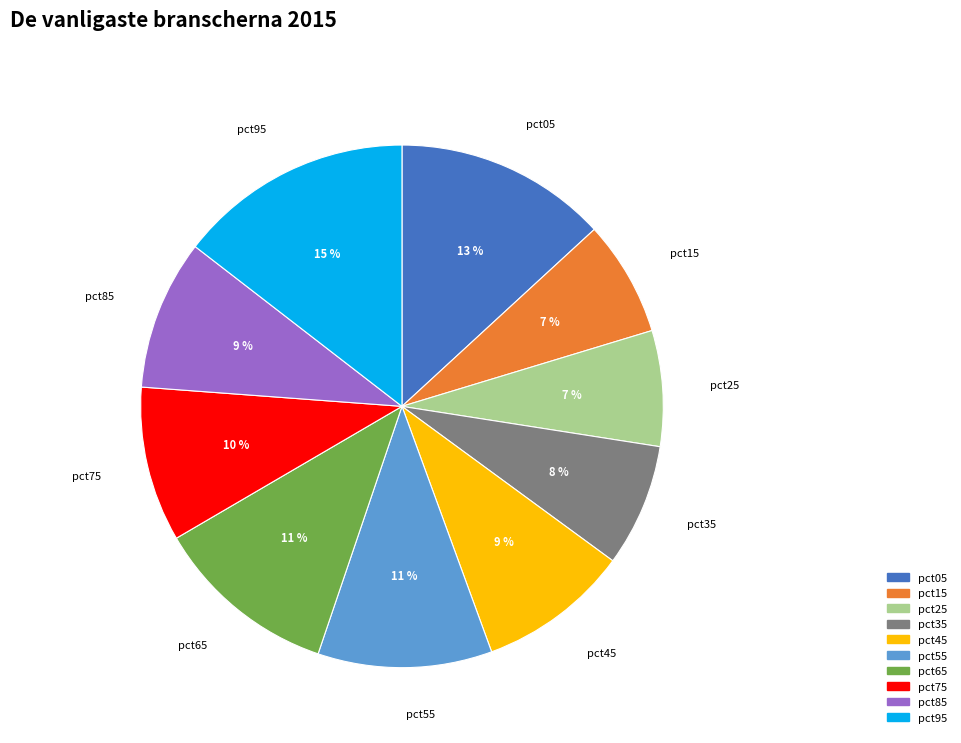

The pct95 slice represents 1% of the pie. True or false?

False